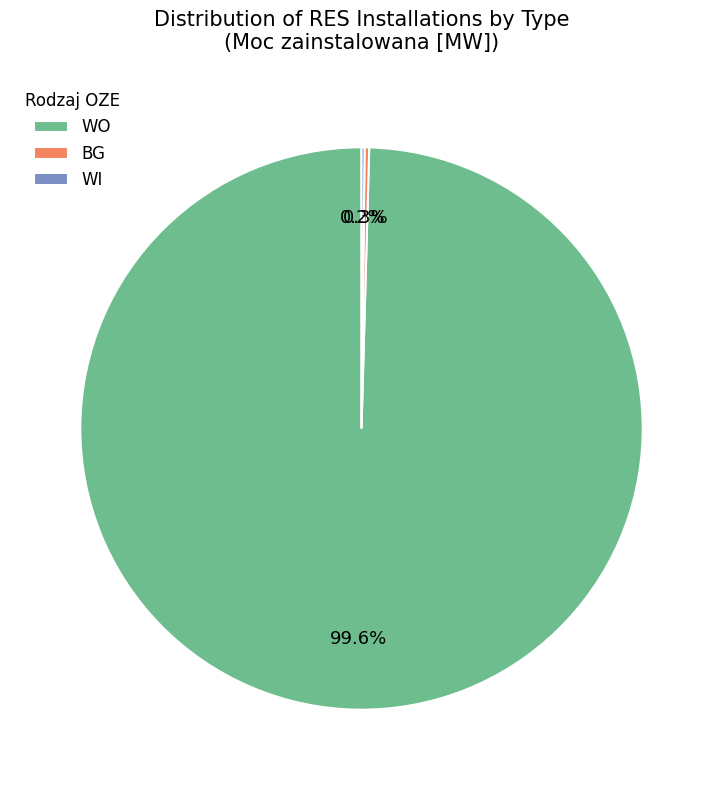

What is the majority slice?

WO